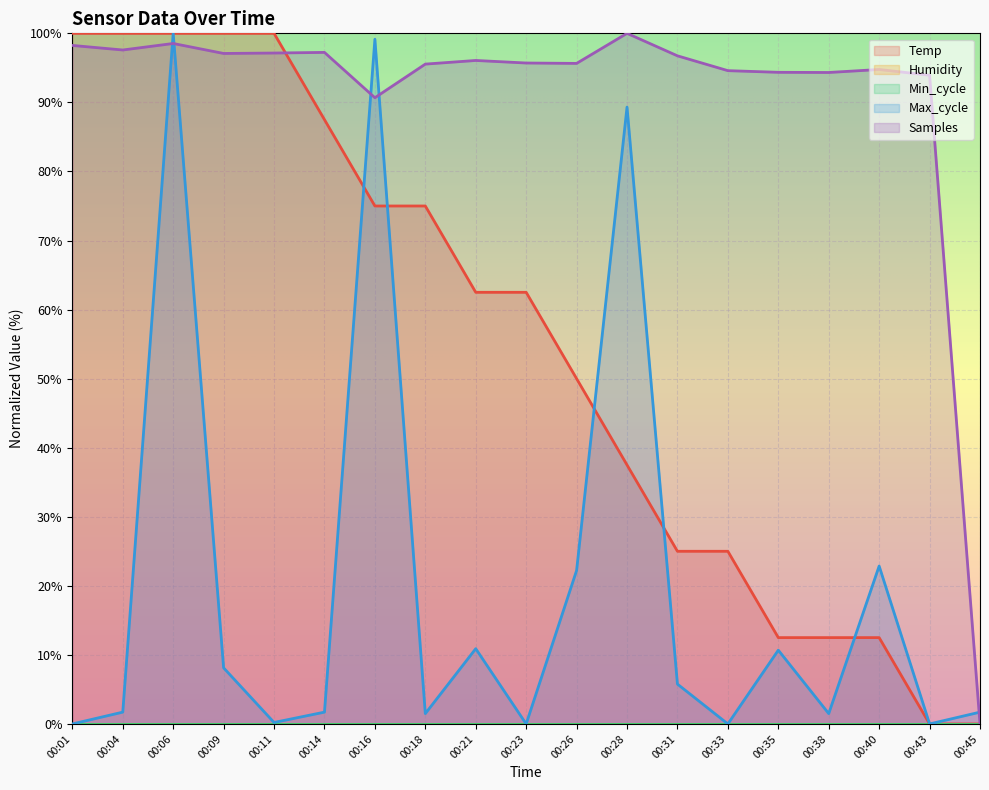

Reading left to right, transcribe all the data shown in this chart.

Temp: 00:01=100.0	00:04=100.0	00:06=100.0	00:09=100.0	00:11=100.0	00:14=87.5	00:16=75.0	00:18=75.0	00:21=62.5	00:23=62.5	00:26=50.0	00:28=37.5	00:31=25.0	00:33=25.0	00:35=12.5	00:38=12.5	00:40=12.5	00:43=0.0	00:45=0.0
Max_cycle: 00:01=0.0	00:04=1.7	00:06=100.0	00:09=8.1	00:11=0.2	00:14=1.7	00:16=99.1	00:18=1.5	00:21=10.9	00:23=0.0	00:26=22.2	00:28=89.3	00:31=5.8	00:33=0.0	00:35=10.7	00:38=1.5	00:40=22.9	00:43=0.0	00:45=1.7
Samples: 00:01=98.2	00:04=97.6	00:06=98.5	00:09=97.1	00:11=97.1	00:14=97.2	00:16=90.7	00:18=95.5	00:21=96.1	00:23=95.7	00:26=95.6	00:28=100.0	00:31=96.7	00:33=94.6	00:35=94.4	00:38=94.3	00:40=94.8	00:43=93.9	00:45=0.0